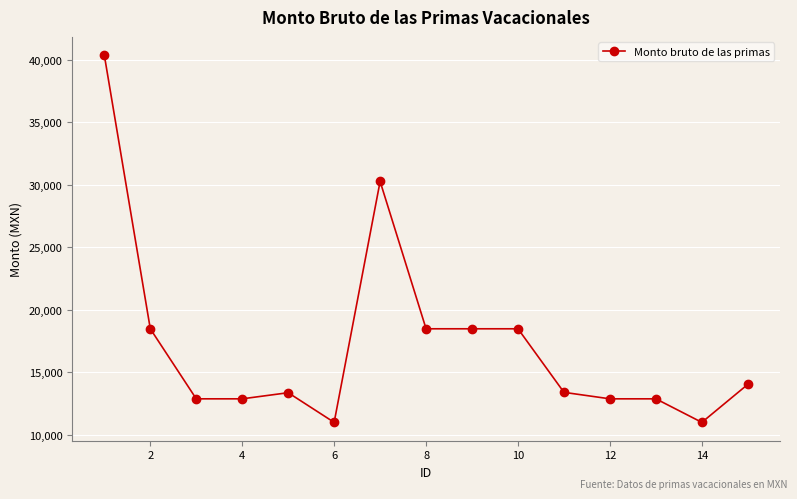

What is the average value?

17264.5